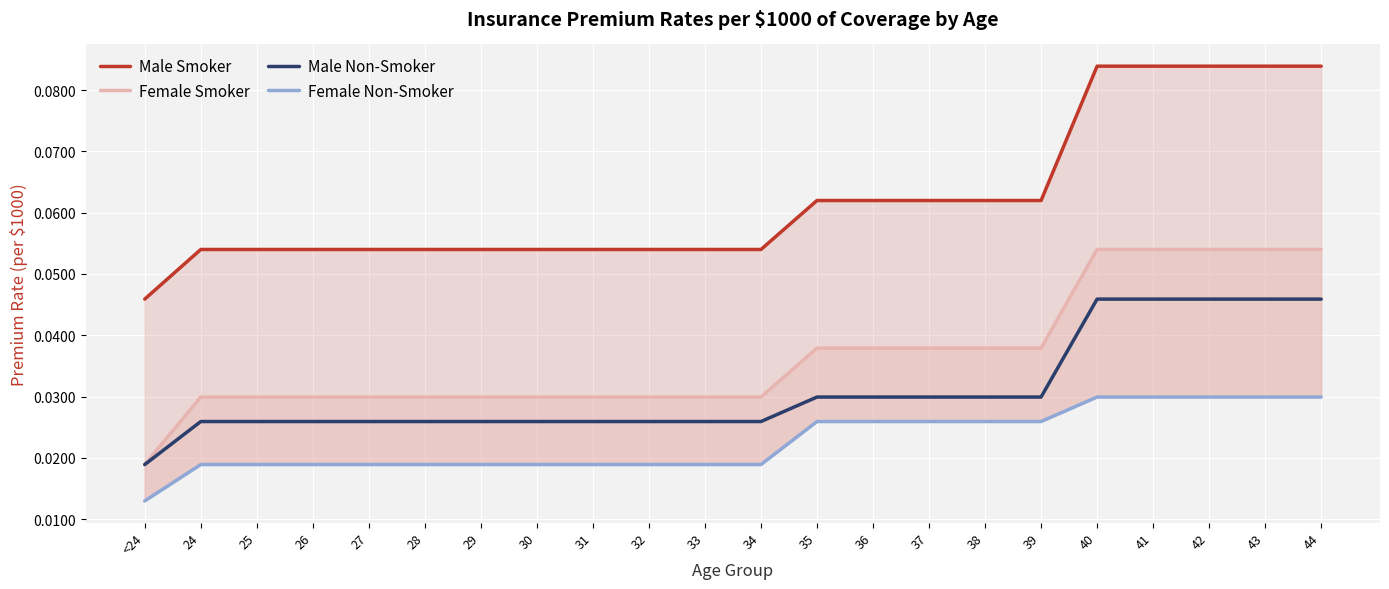

What are all the series names shown in the legend?

Male Smoker, Female Smoker, Male Non-Smoker, Female Non-Smoker